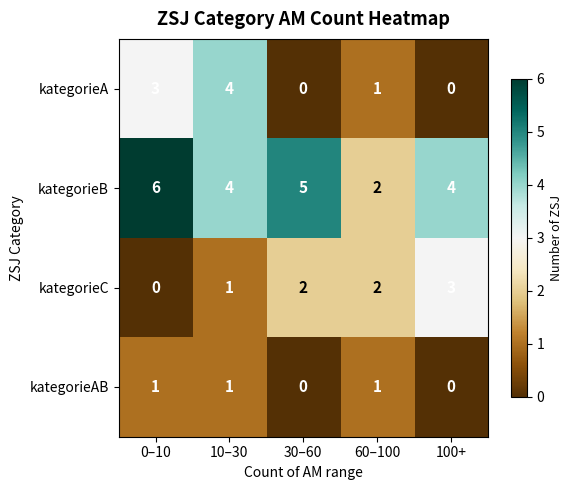

How many categories are shown in the chart?

5